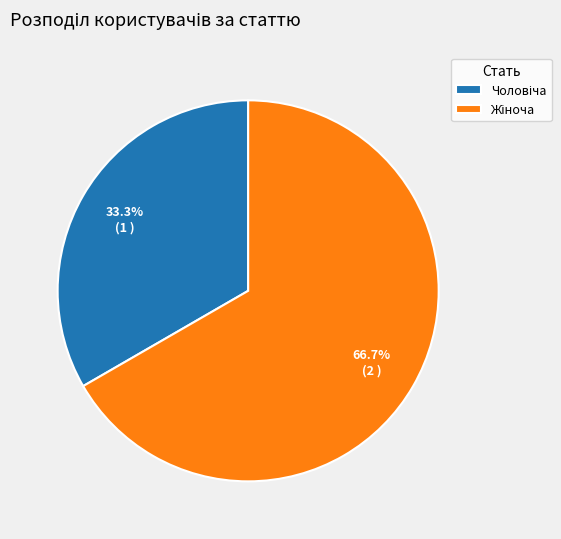

Is there a majority slice in this chart?

Yes